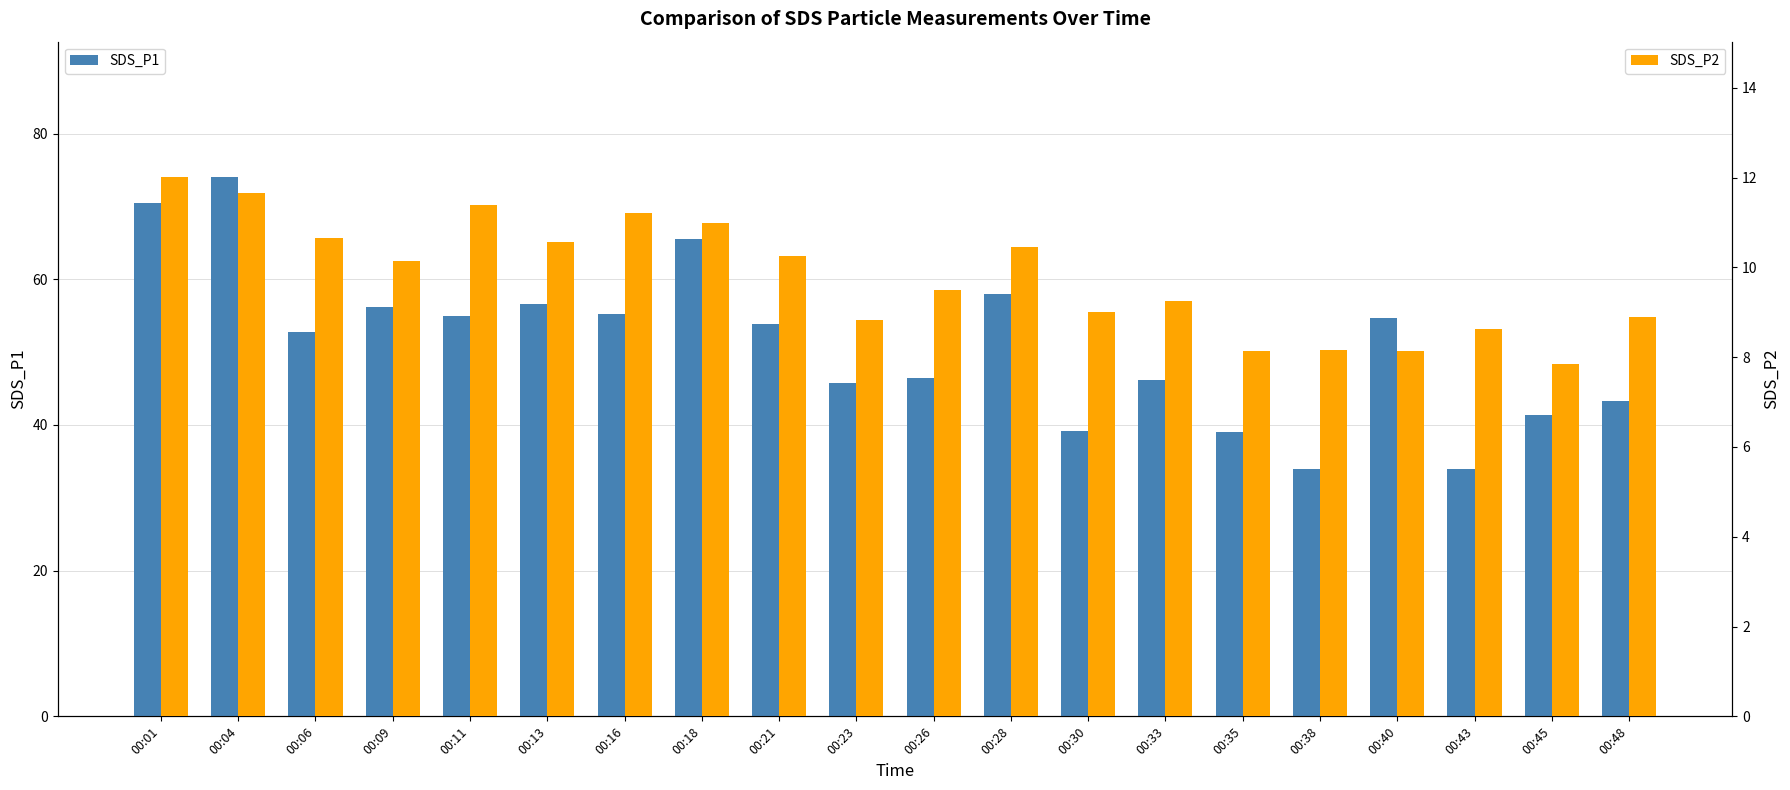

Reading left to right, transcribe all the data shown in this chart.

SDS_P1: 00:01=70.5	00:04=74.1	00:06=52.7	00:09=56.2	00:11=54.9	00:13=56.6	00:16=55.3	00:18=65.5	00:21=53.8	00:23=45.8	00:26=46.4	00:28=58.0	00:30=39.1	00:33=46.2	00:35=39.1	00:38=34.0	00:40=54.7	00:43=34.0	00:45=41.3	00:48=43.2
SDS_P2: 00:01=12.0	00:04=11.7	00:06=10.7	00:09=10.1	00:11=11.4	00:13=10.6	00:16=11.2	00:18=11.0	00:21=10.2	00:23=8.8	00:26=9.5	00:28=10.4	00:30=9.0	00:33=9.2	00:35=8.1	00:38=8.2	00:40=8.1	00:43=8.6	00:45=7.8	00:48=8.9